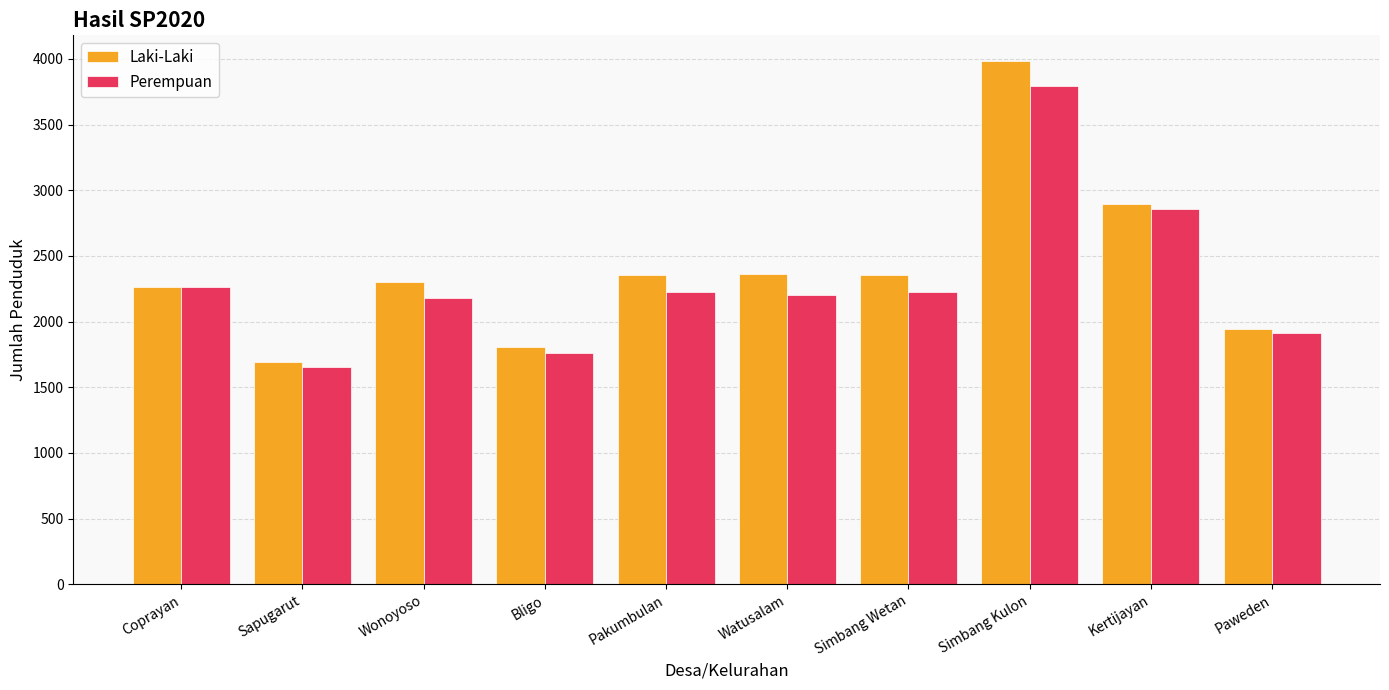

True or false: Laki-Laki has a value of 1154 at Sapugarut.

False